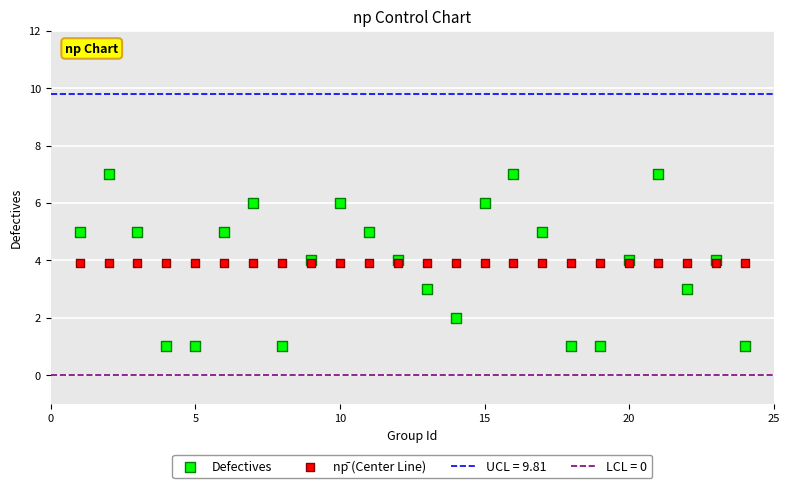

Which series contains the lowest Y value?

Defectives